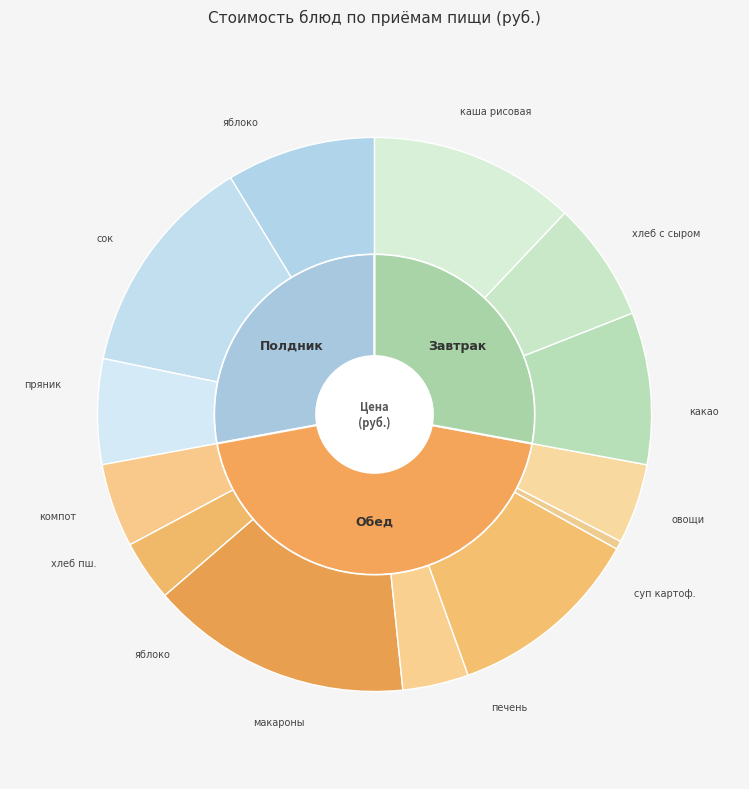

How many segments does this pie chart have?

13